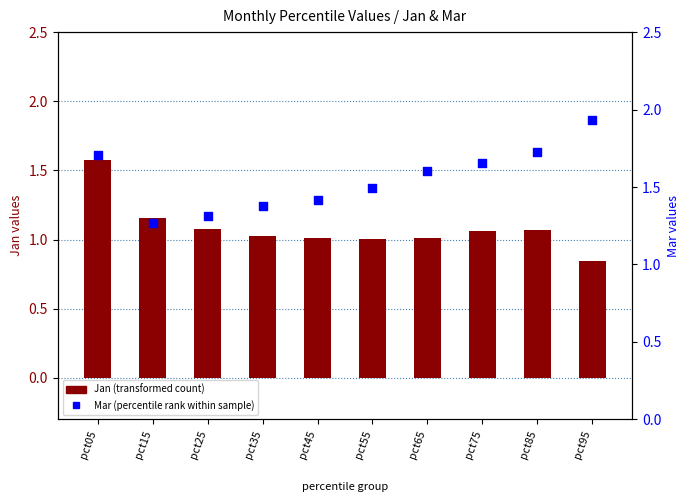

Which series reaches the minimum Y coordinate?

Jan (transformed count)